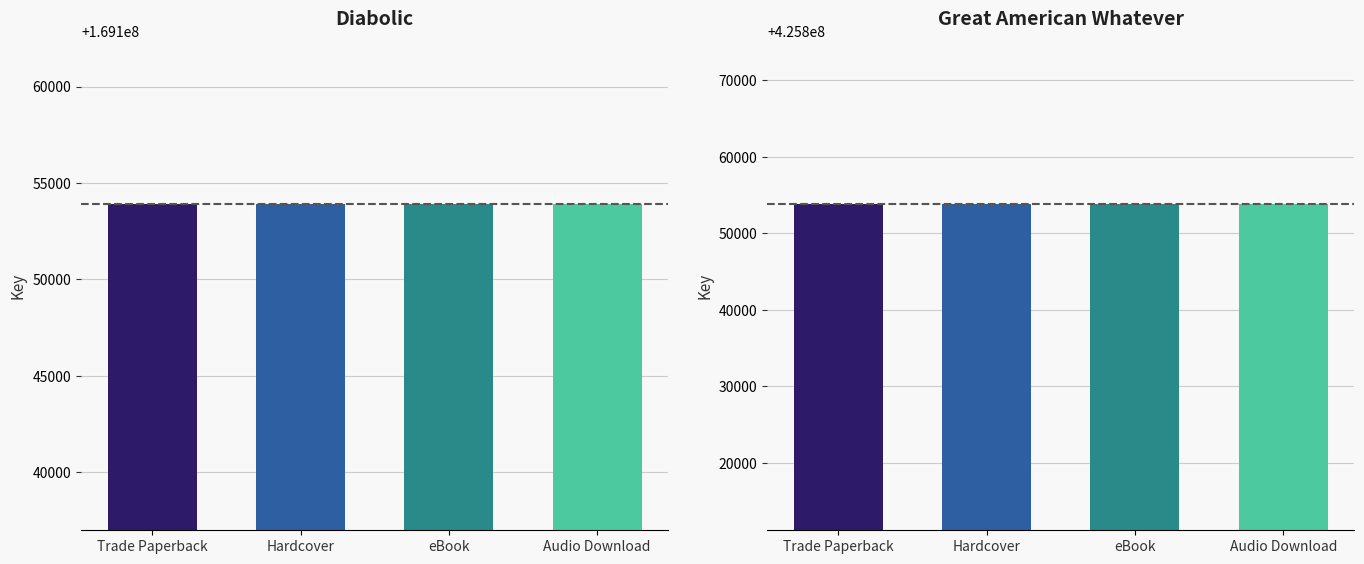

What is the smallest value displayed?

169153893